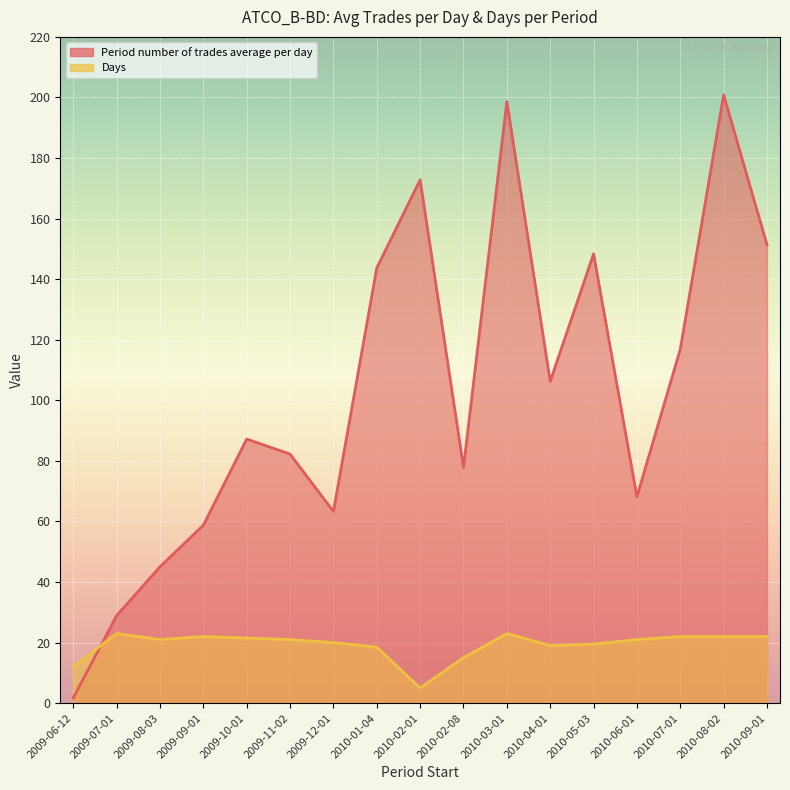

Which has a higher value, 2009-11-02 or 2009-06-12?

2009-11-02